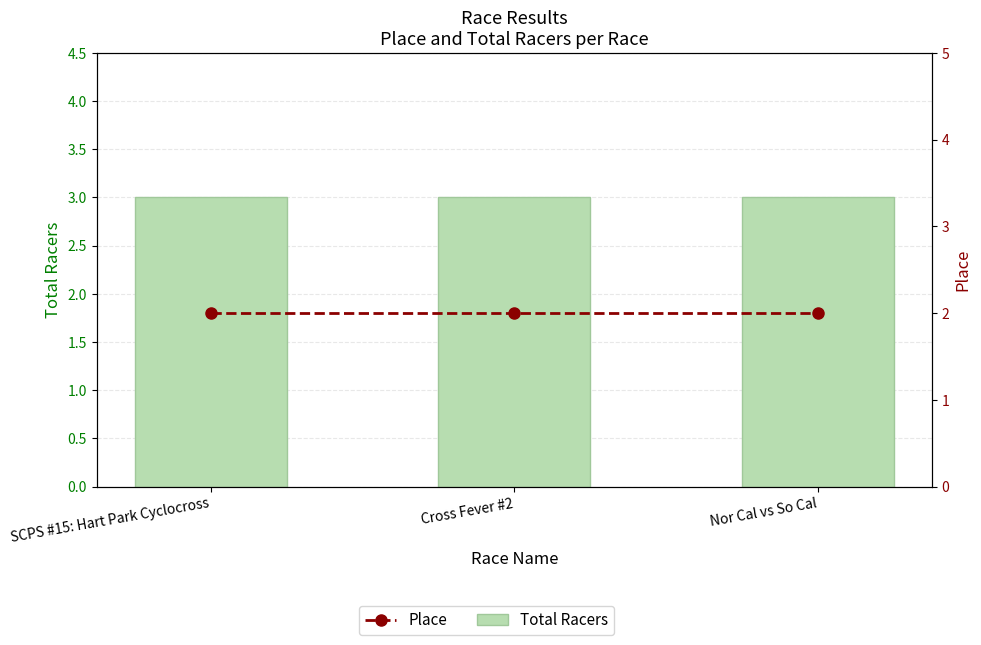

At which label is Total Racers closest to 3?

SCPS #15: Hart Park Cyclocross